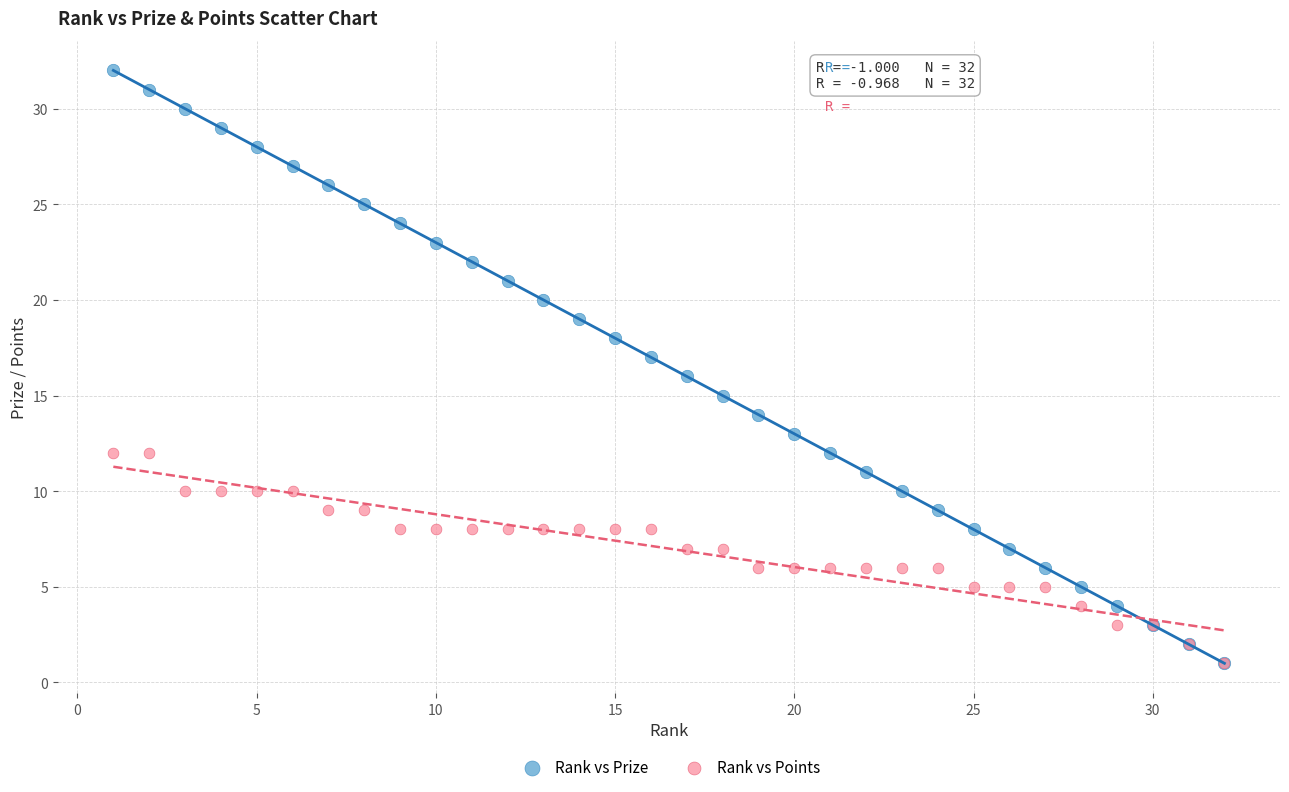

What are all the series names shown in the legend?

Rank vs Prize, Rank vs Points